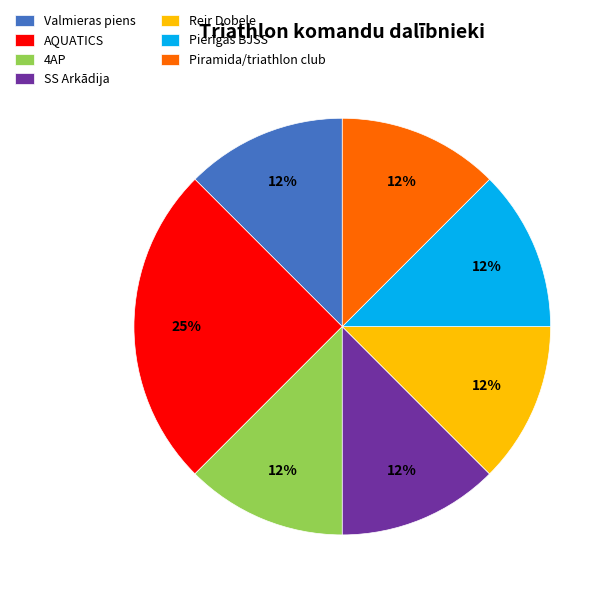

Is there any slice that represents more than half of the pie?

No